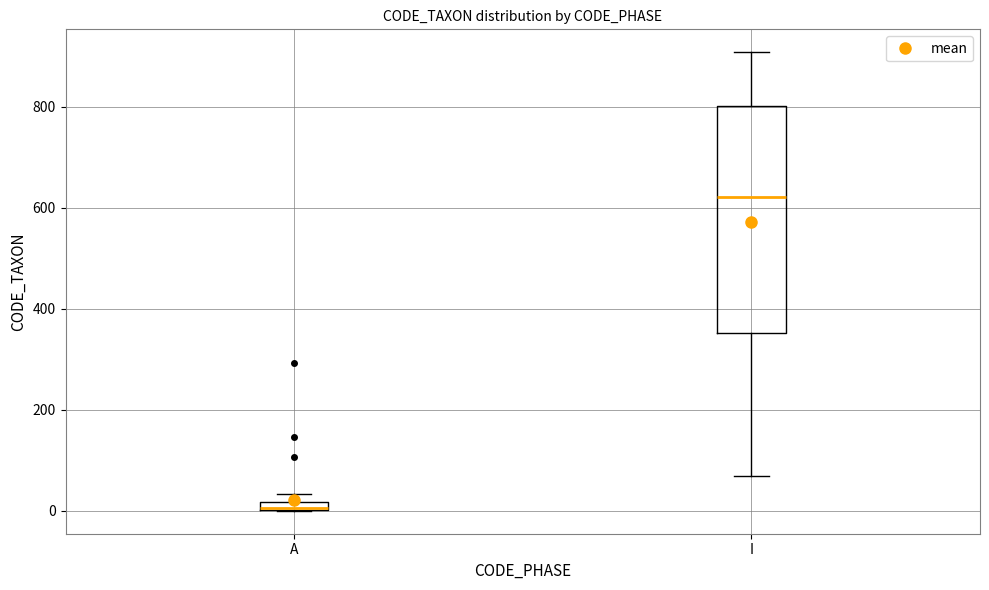

Where is the lower edge of the box for I on the y-axis? The values are not printed on the chart, so give them approximately, as read against the axis.

360